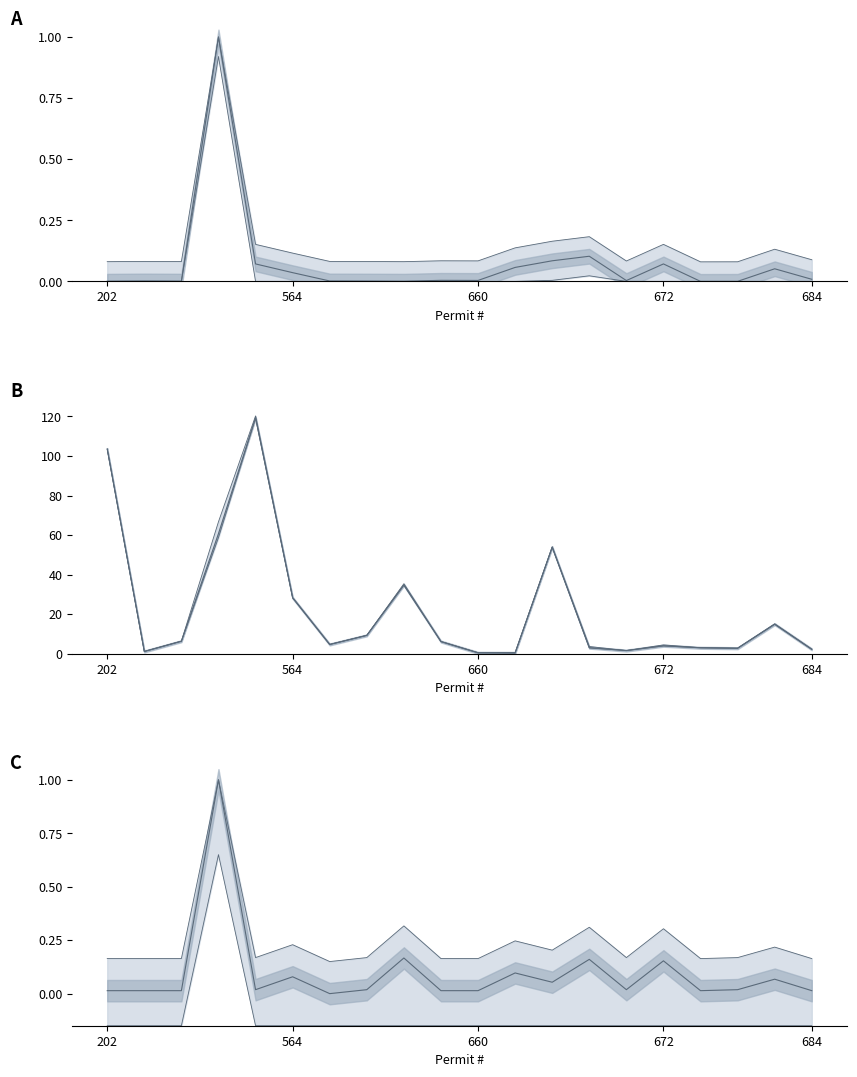

True or false: Acreage and Value (norm) intersect in this chart.

False